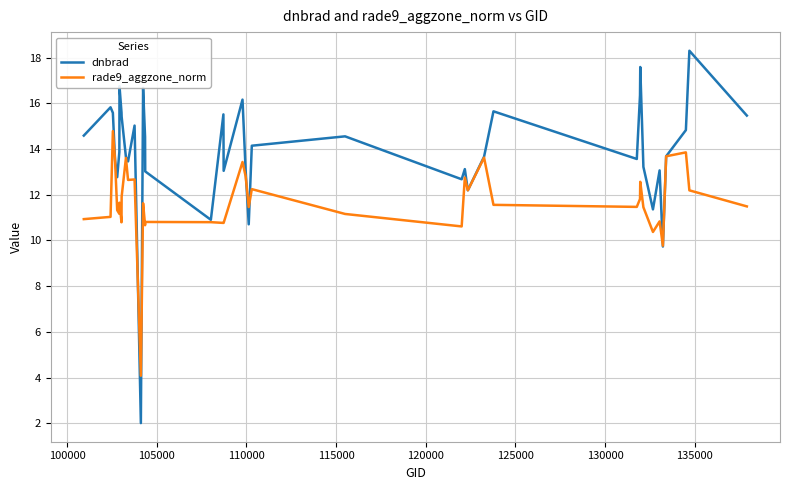

Which series has the largest total across all categories?

dnbrad